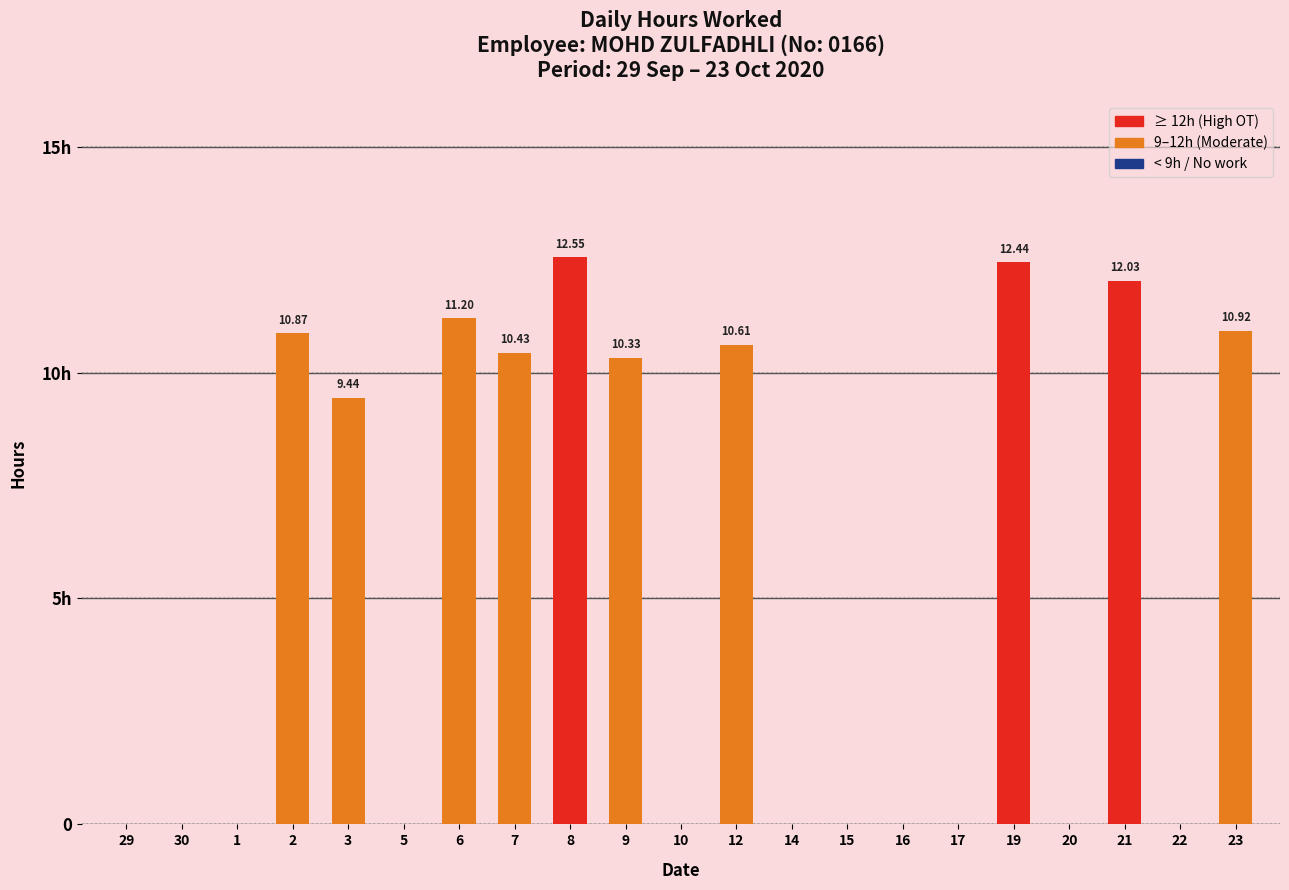

Are the bars grouped side by side (vs. stacked)?

No